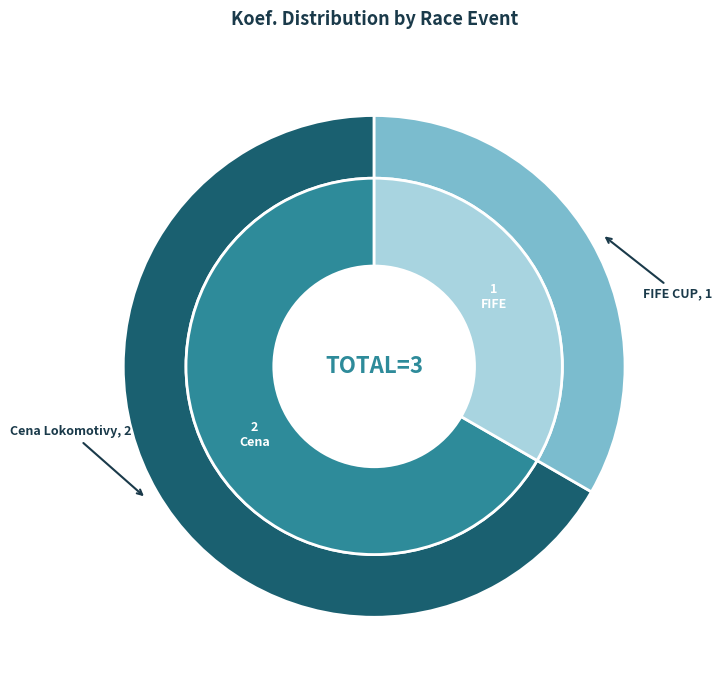

Between Cena Lokomotivy (211413) and FIFE CUP (211118), which is larger?

Cena Lokomotivy (211413)